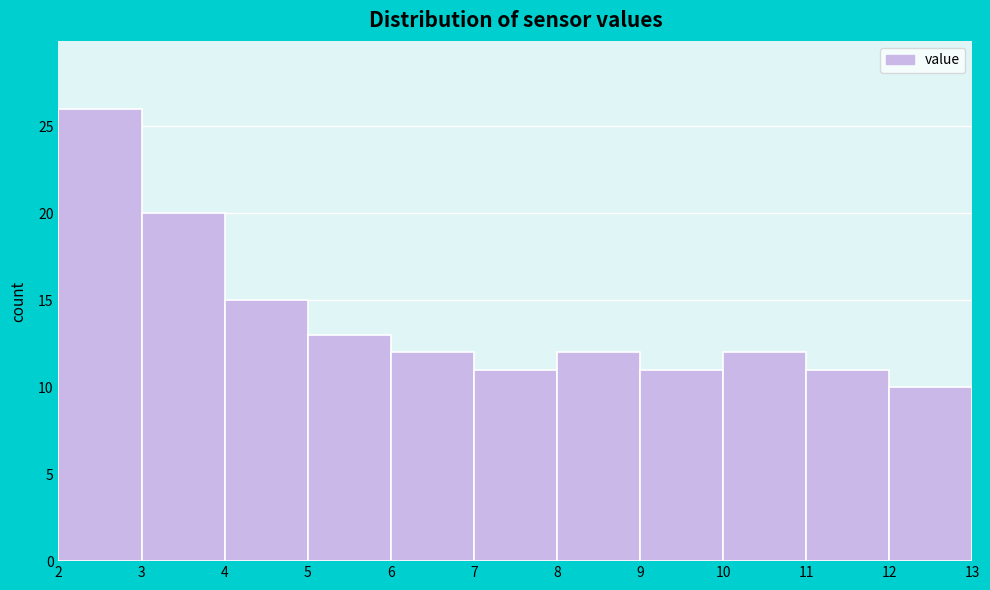

Which range on the x-axis has the tallest bar?

2 to 3